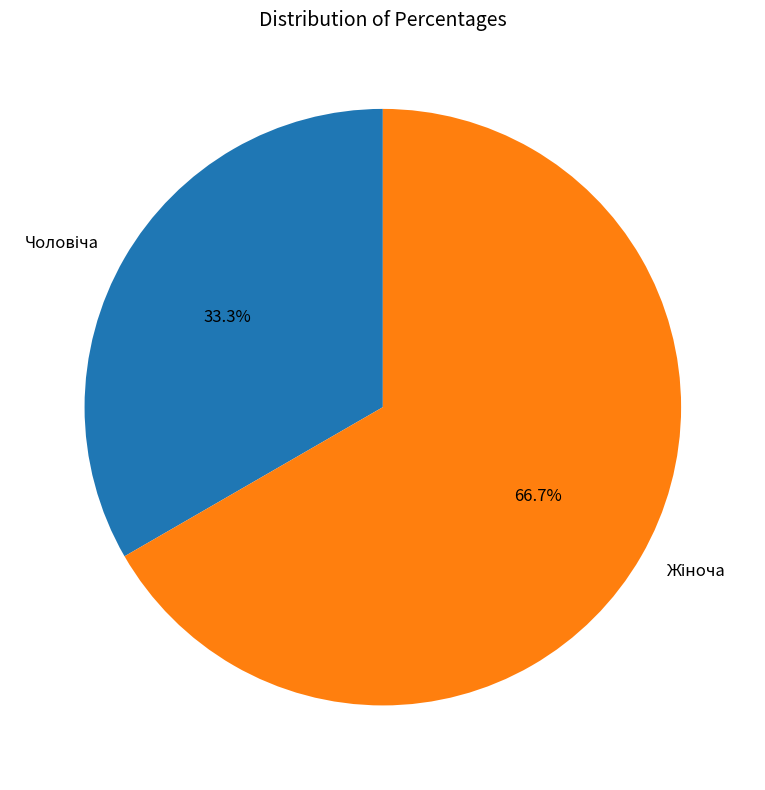

Is there a majority slice in this chart?

Yes